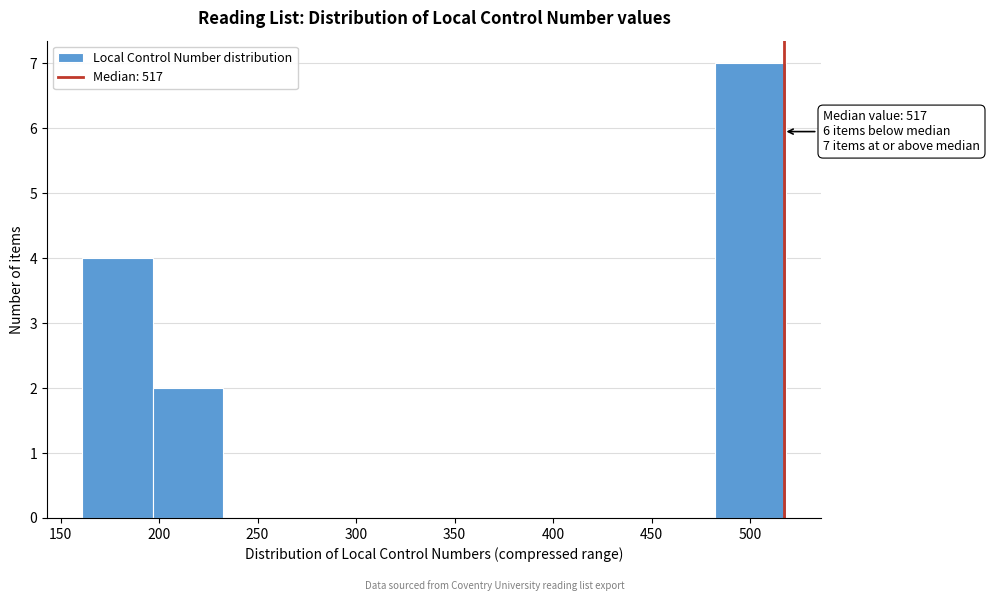

Which range on the x-axis has the tallest bar?

480 to 520